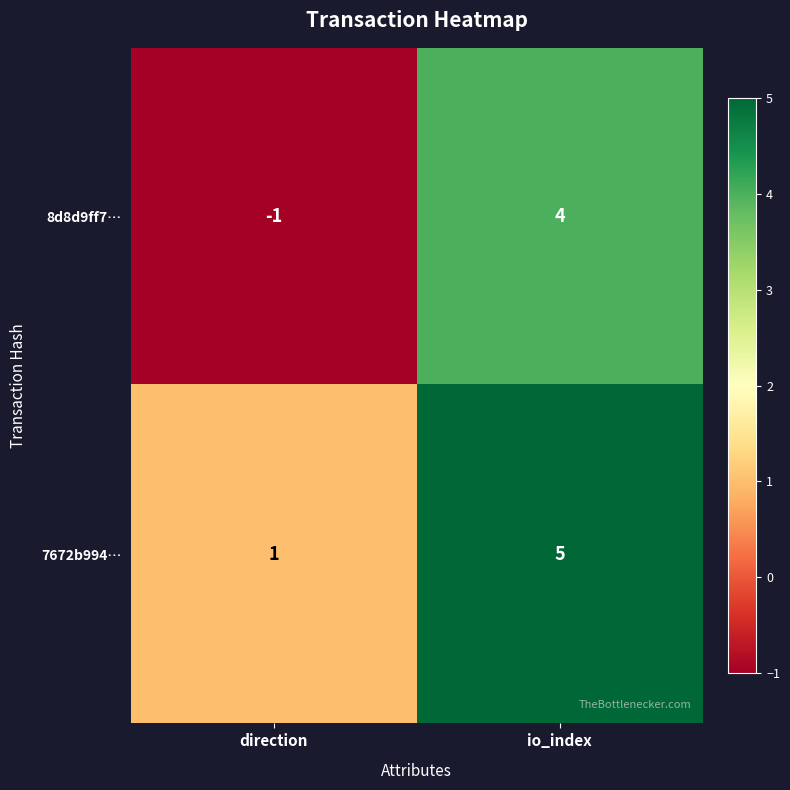

Reading right to left, extract all data points from this chart.

8d8d9ff7…: io_index=4	direction=-1
7672b994…: io_index=5	direction=1